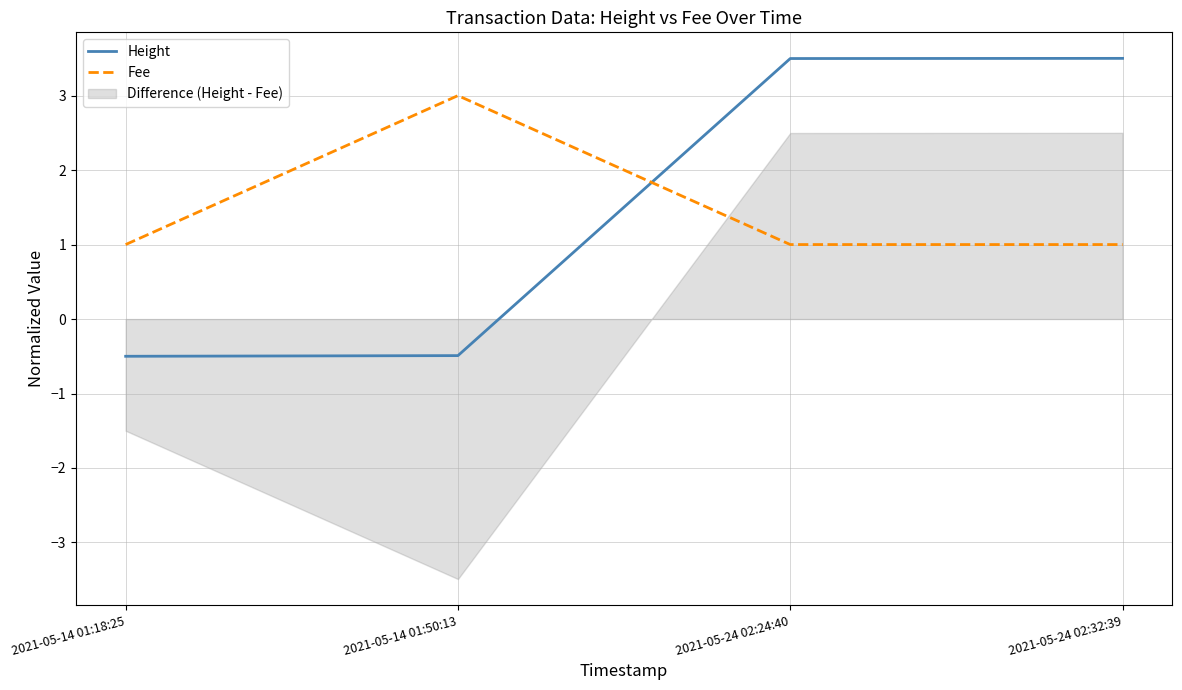

At which label is Fee closest to 2?

2021-05-14 01:18:25